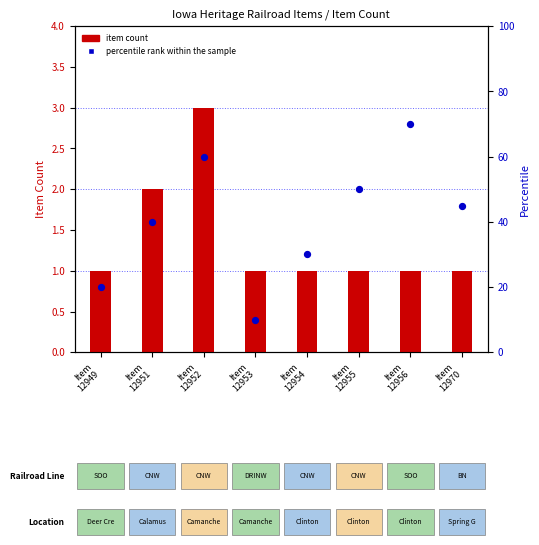

Which series has the largest Y range (max minus min)?

percentile rank within the sample